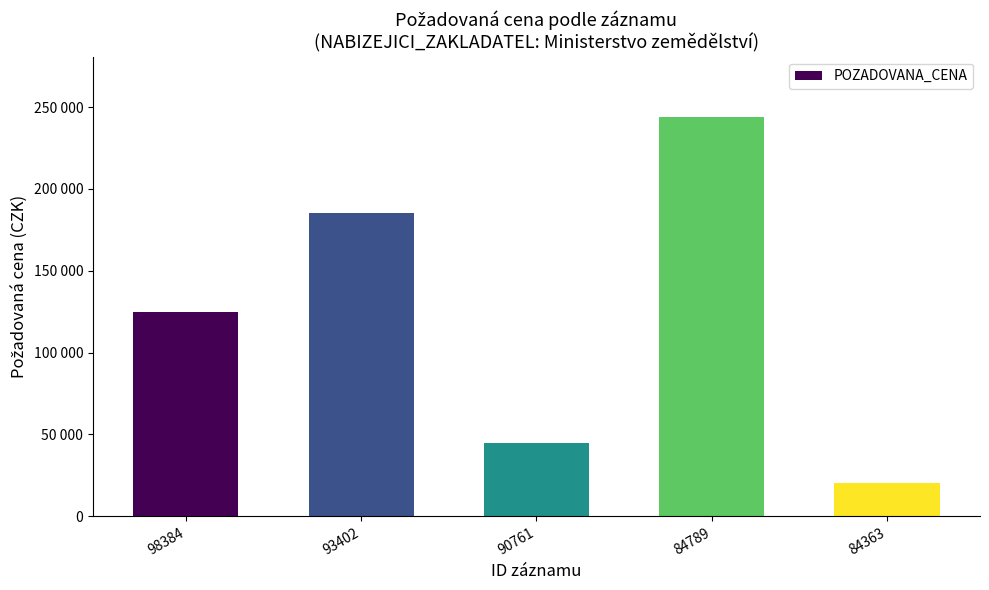

The chart shows a value of 125110 at 98384. True or false?

True